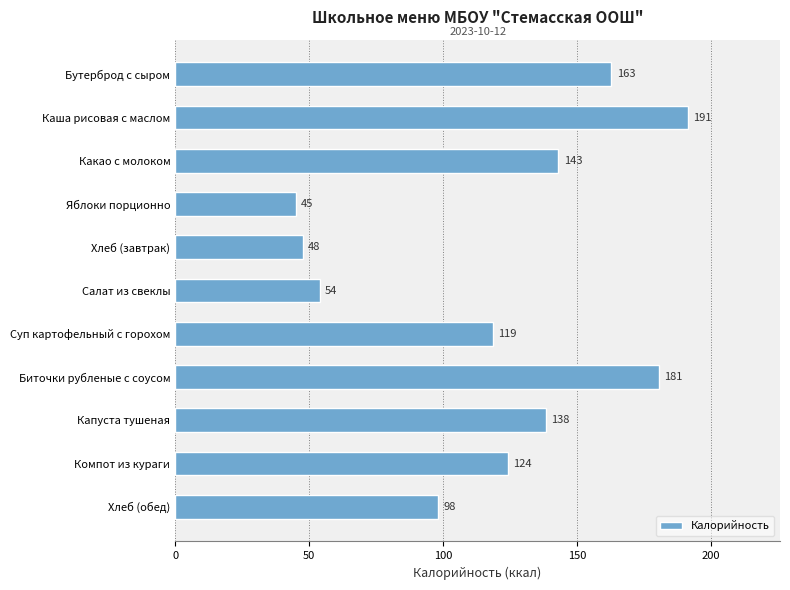

The chart shows a value of 244.9 at Какао с молоком. True or false?

False